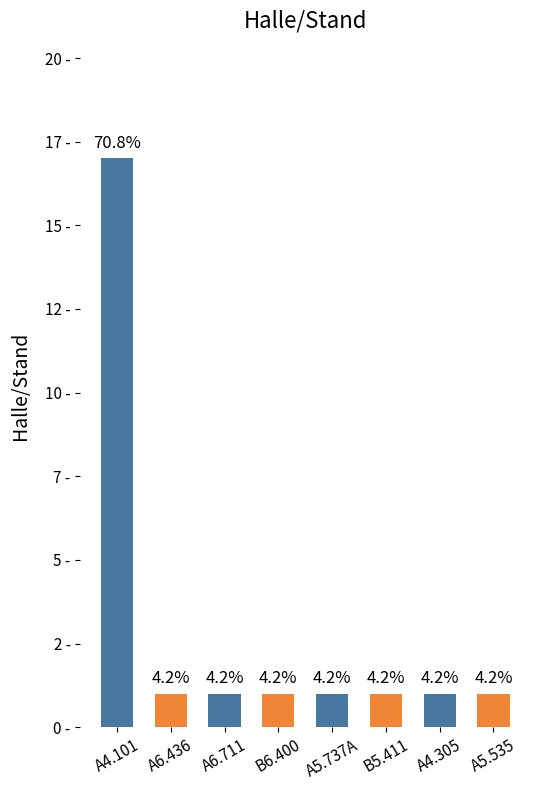

True or false: the data shows 0 at A6.711.

False